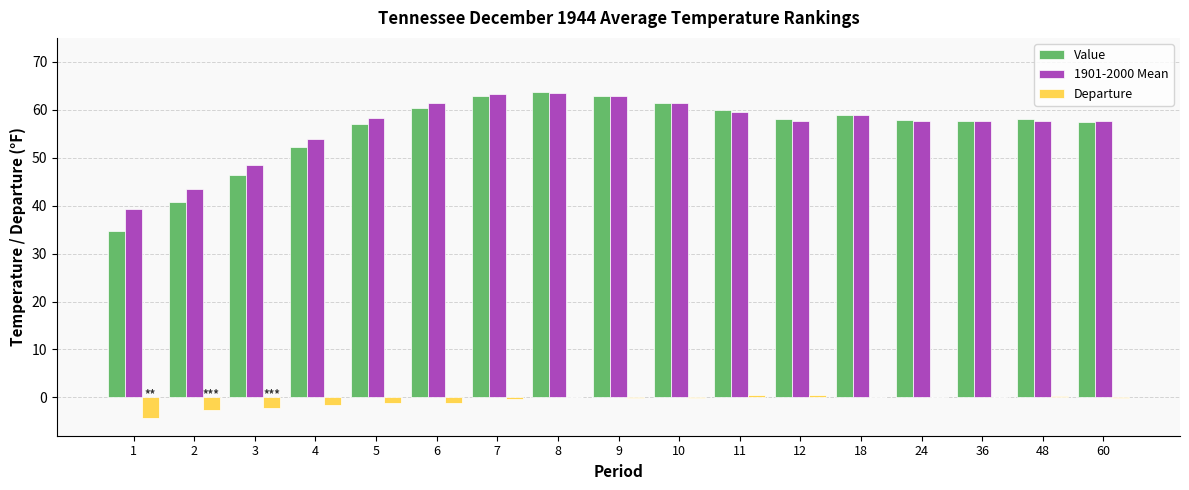

How many groups of bars are there?

17